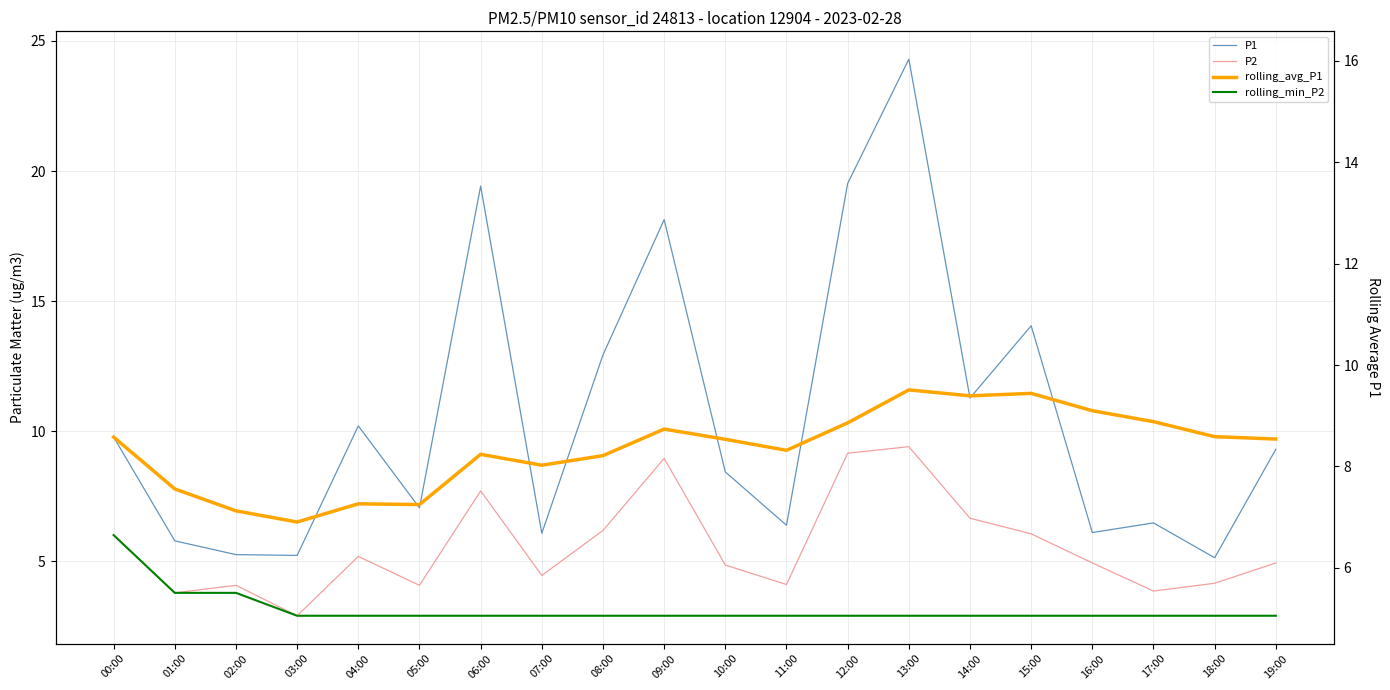

Where is rolling_min_P2 nearest to the value 4?

01:00